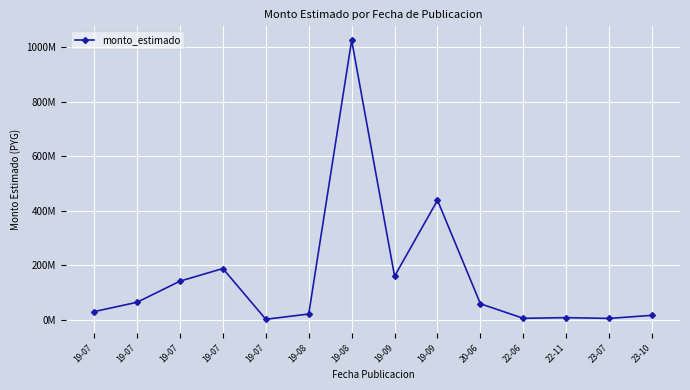

What is the label of the 11th point from the left?

22-06